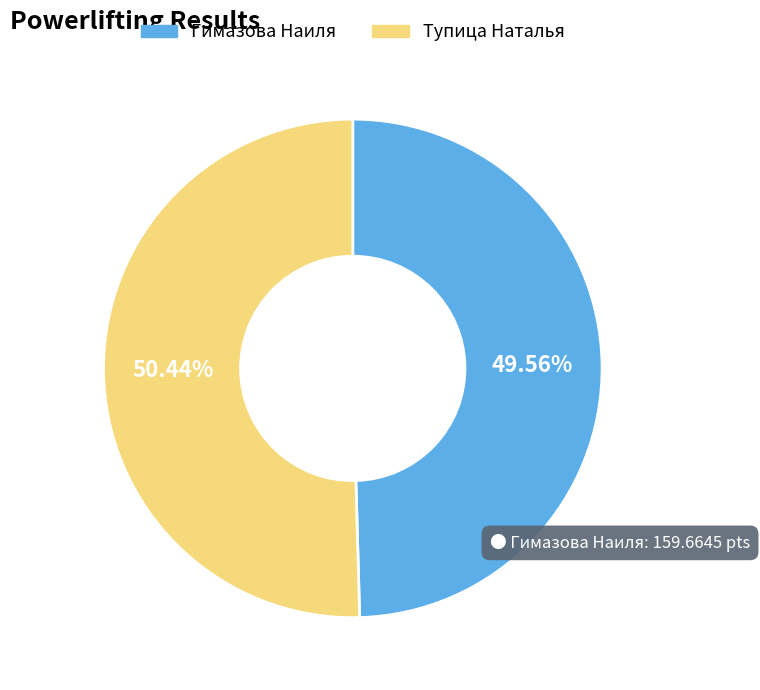

To the nearest percent, what is the difference between the Тупица Наталья and Гимазова Наиля slice percentages?

1%